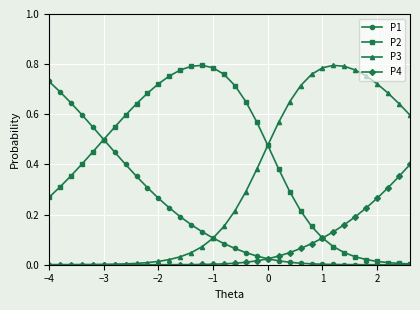

List the series in order of their overall mean, lowest first.

P4, P1, P3, P2